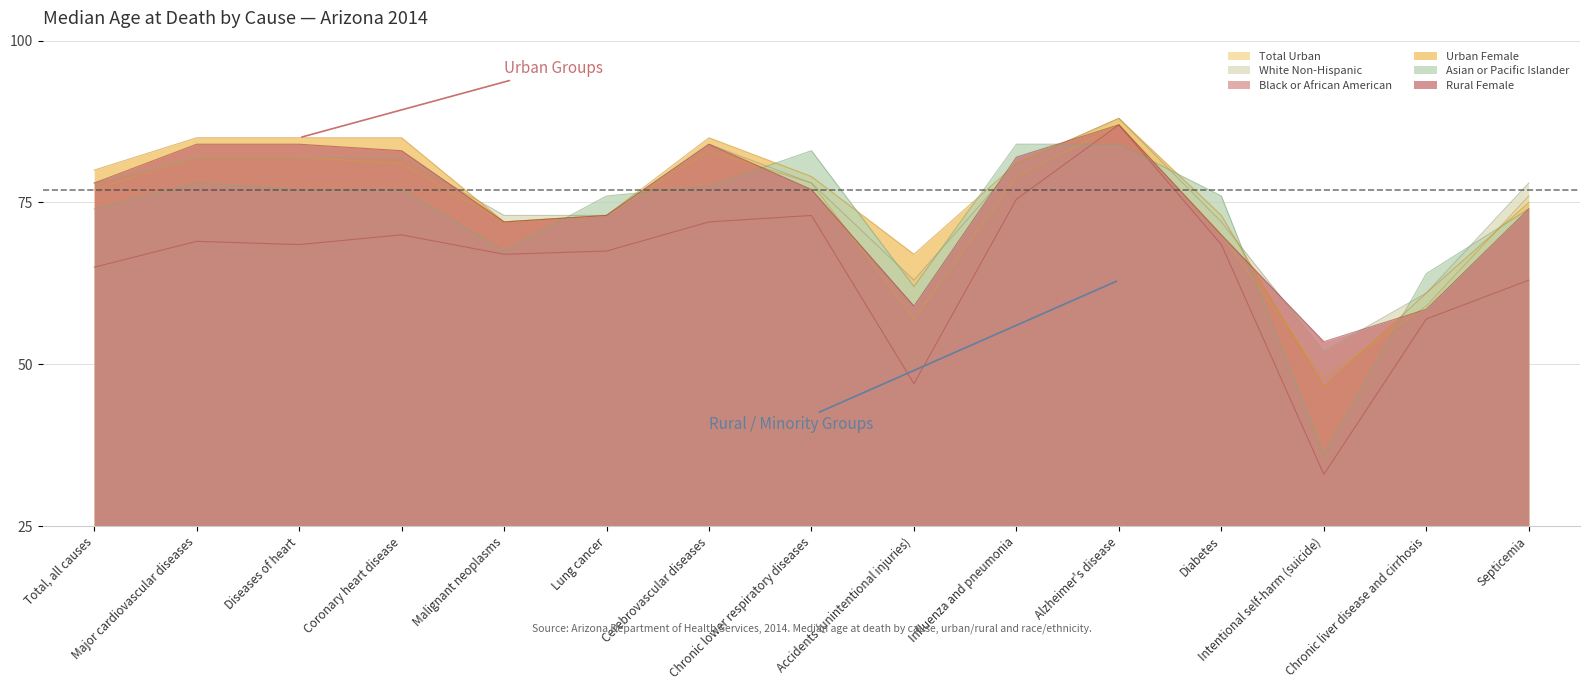

How many data points in Asian or Pacific Islander are above 76?

7